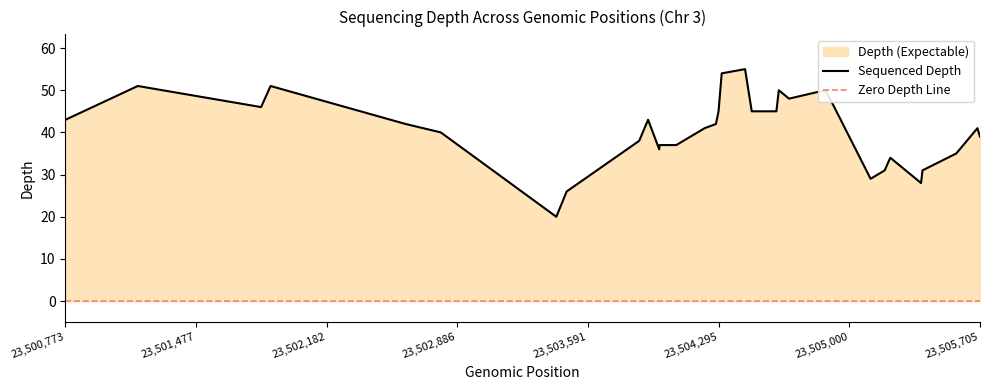

The value at 0 is 43. True or false?

True